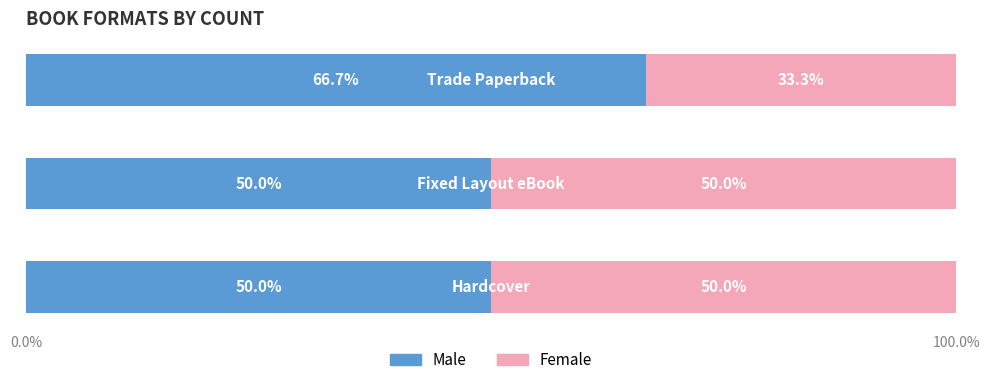

What is the average value of the Male series?

55.6